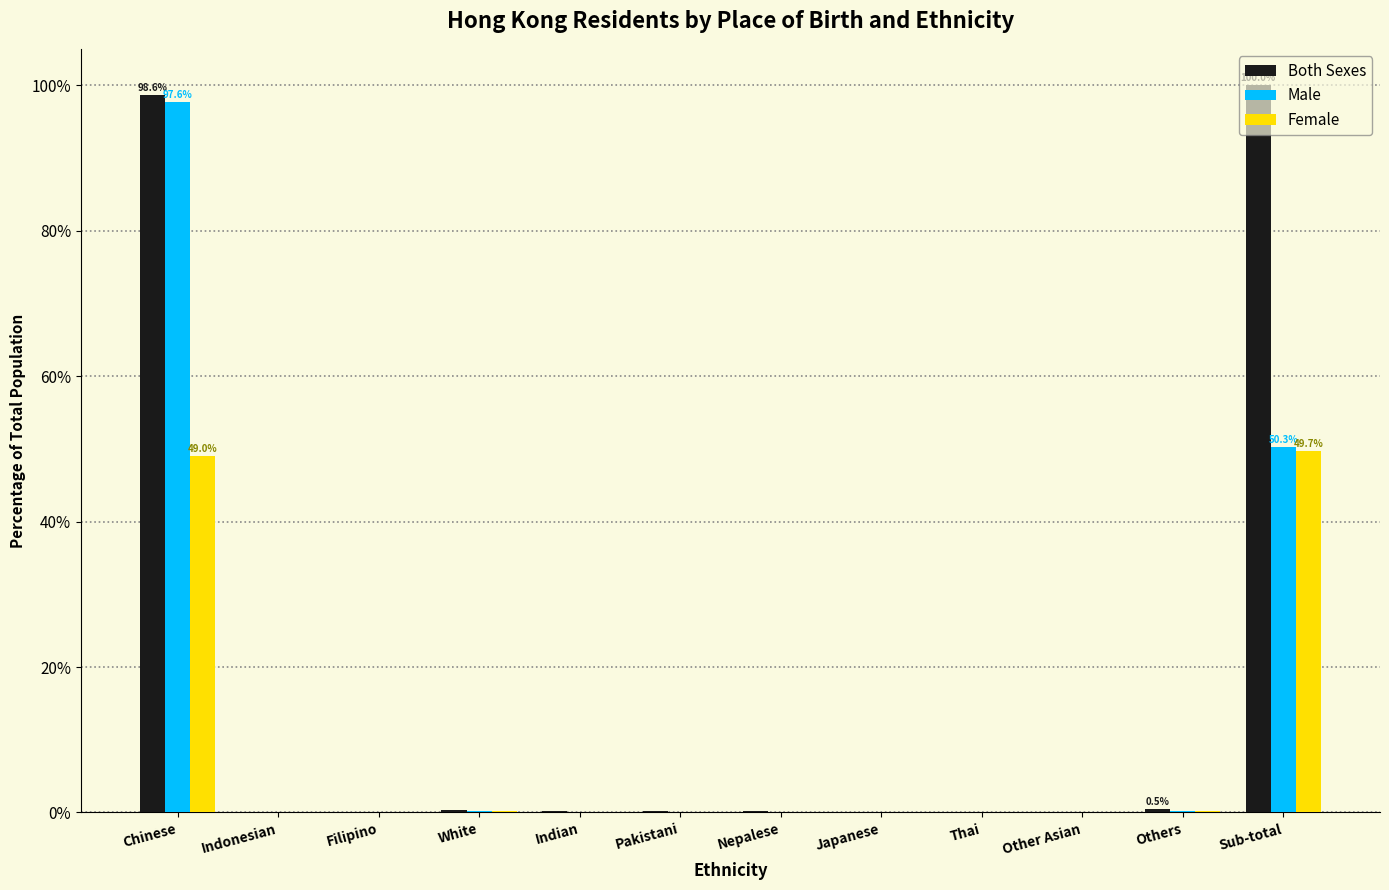

What is the highest value of the Both Sexes series?

100.0